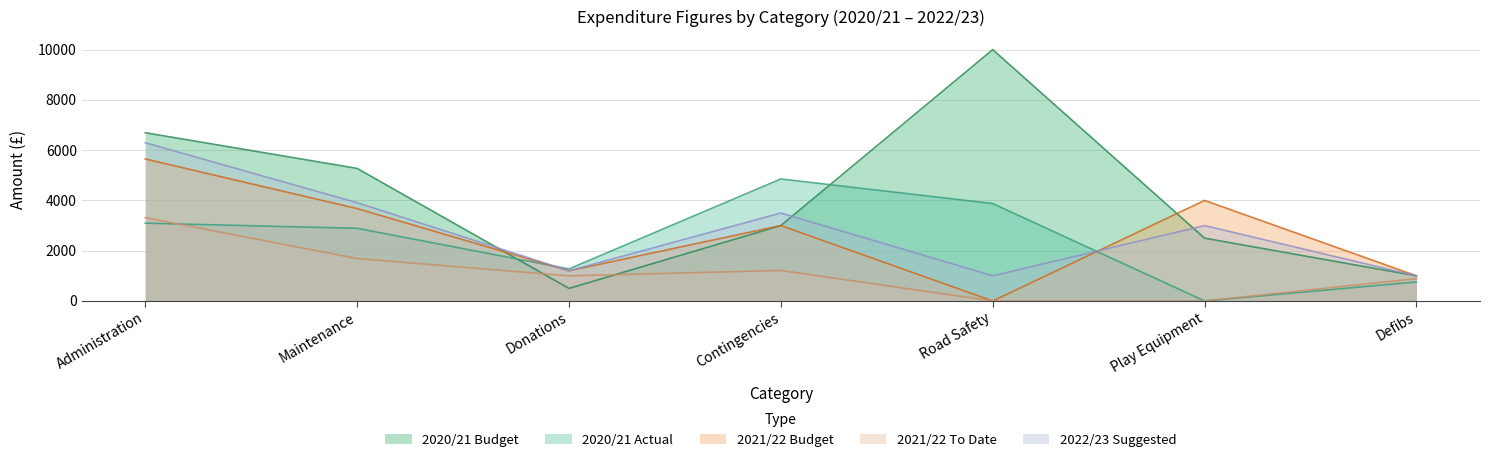

How many values in 2021/22 Budget are above zero?

6